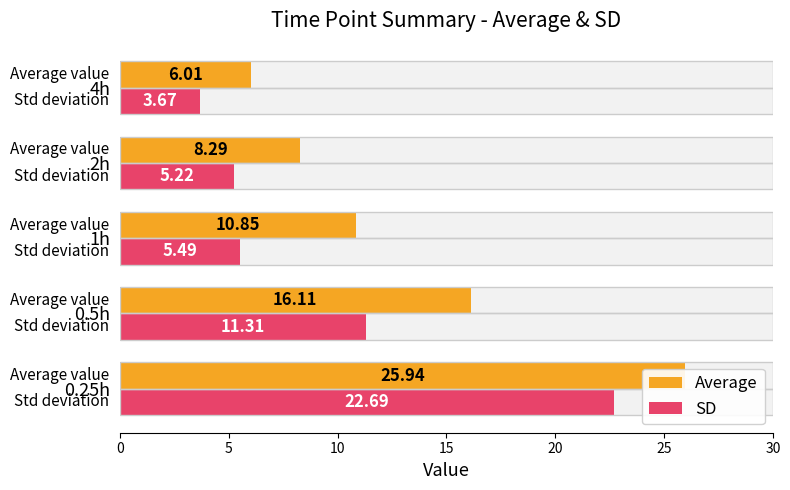

Which series has the largest total across all categories?

Average